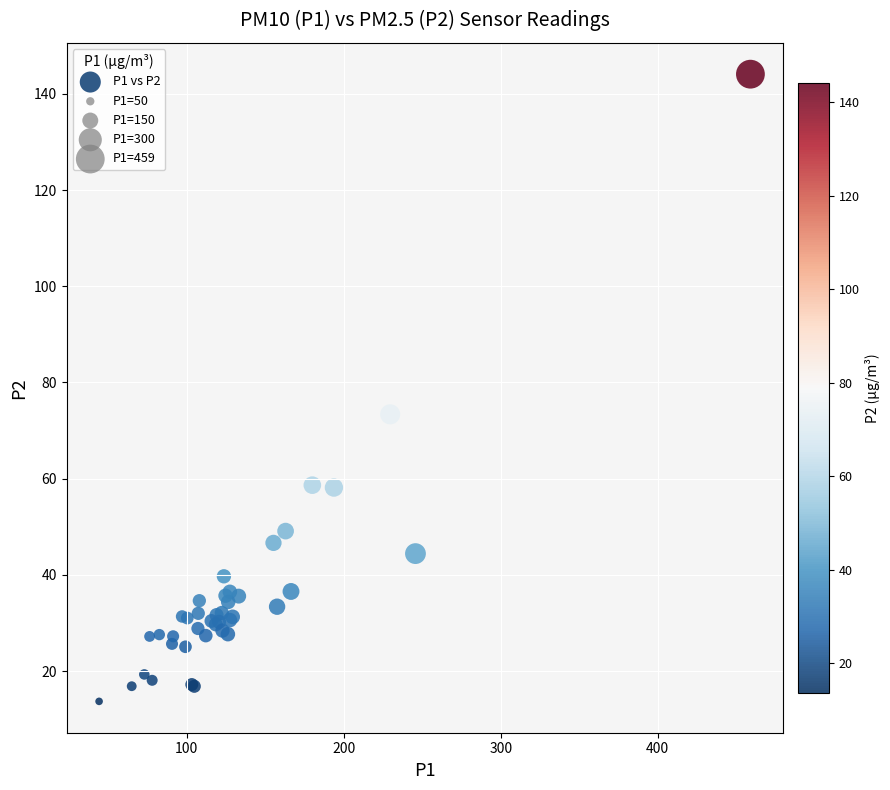

What Y value in the scatter plot is closest to 78?

73.4